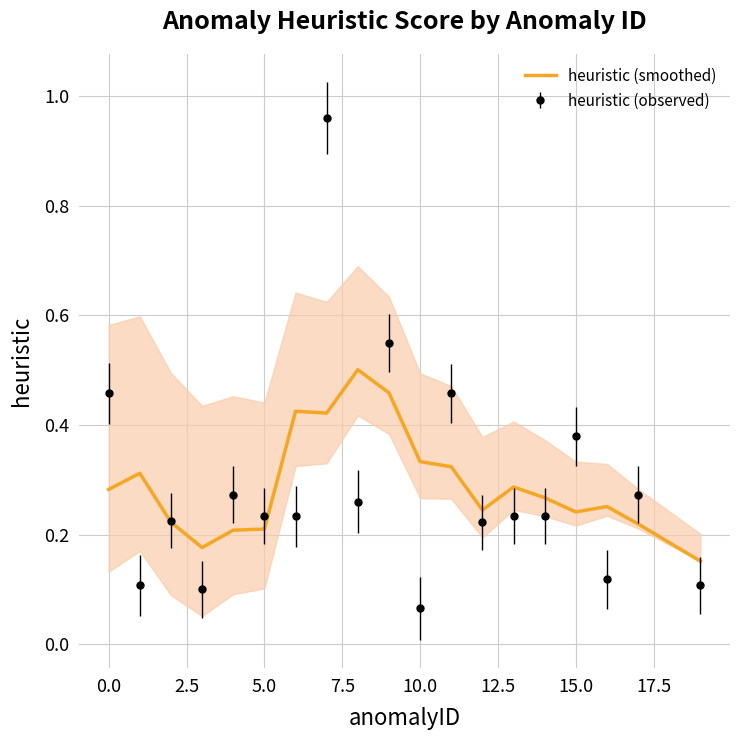

At which label is heuristic (observed) closest to 0?

10.0